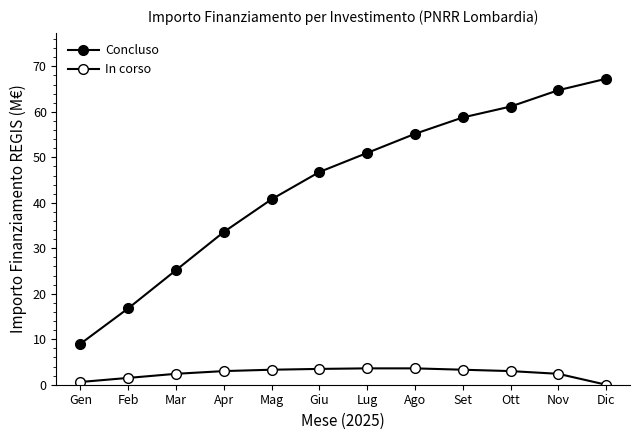

What is the value of the Concluso point at the 2nd from the left?

16.8